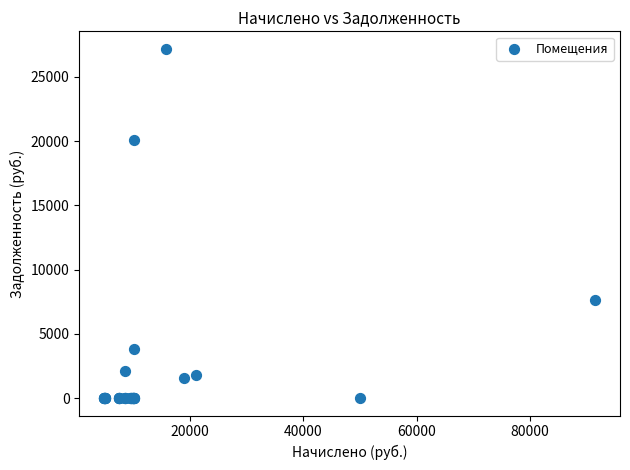

What Y value in the scatter plot is closest to 13595?

7630.0